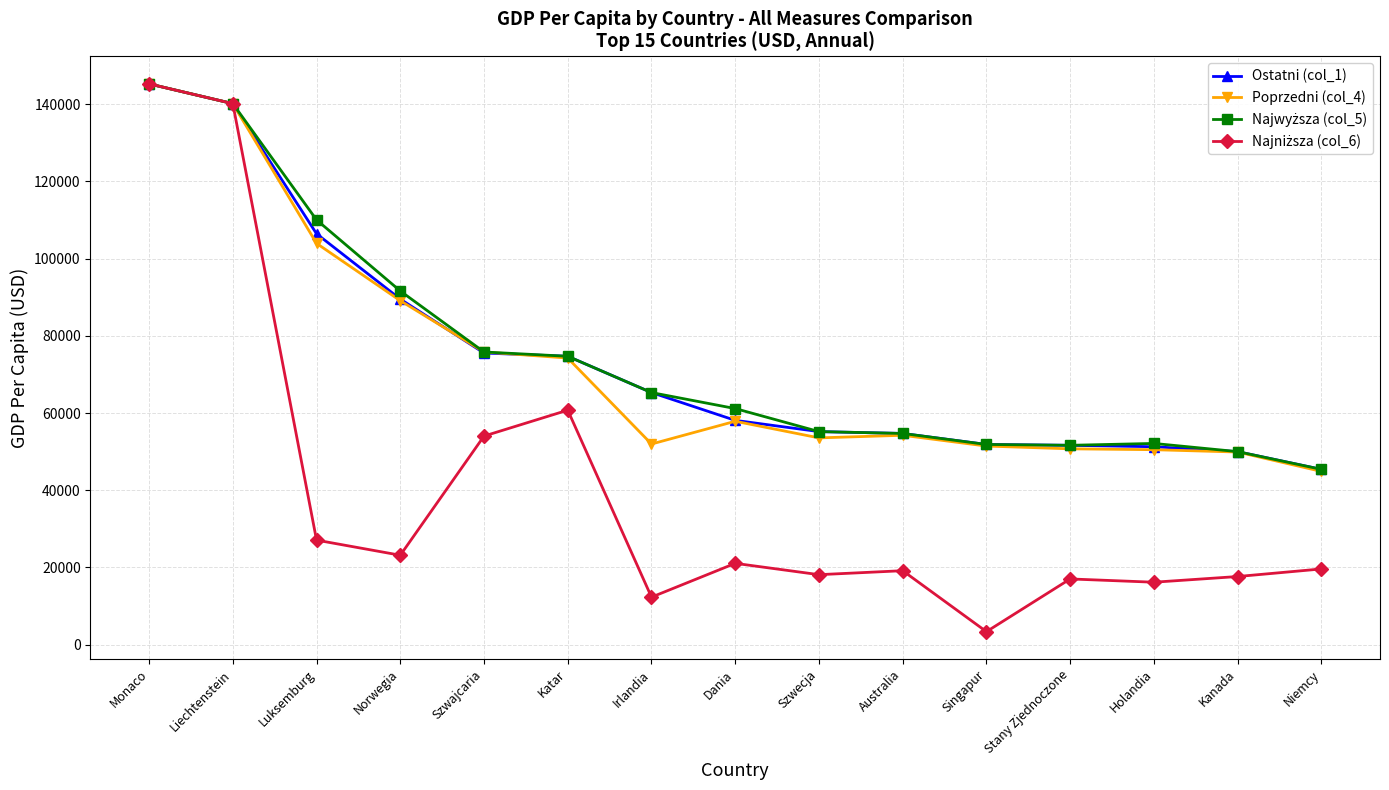

What is the greatest value displayed?

145221.2